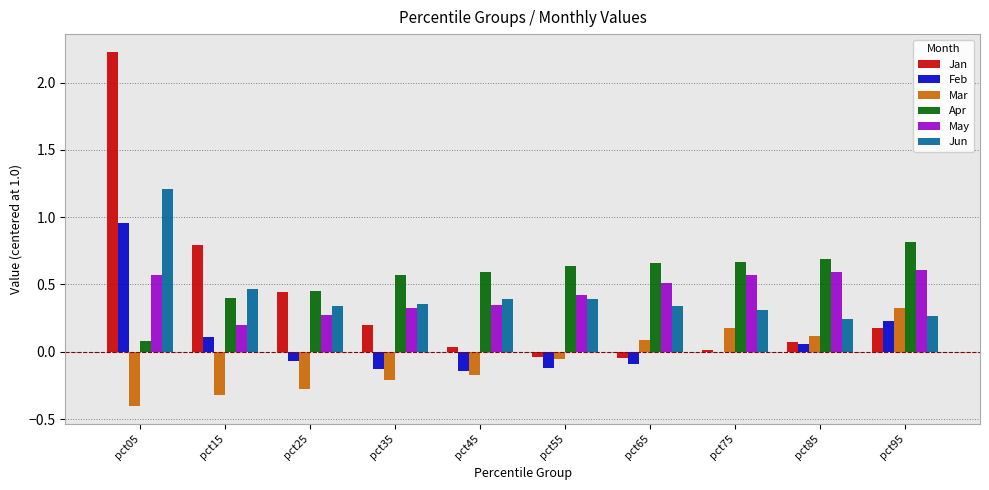

At which label is Jan closest to 1?

pct15